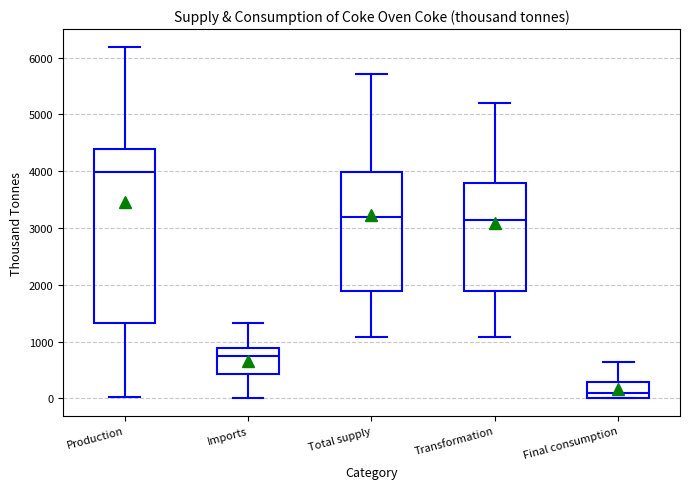

Comparing the boxes themselves (not the whiskers), which one is the tallest?

Production